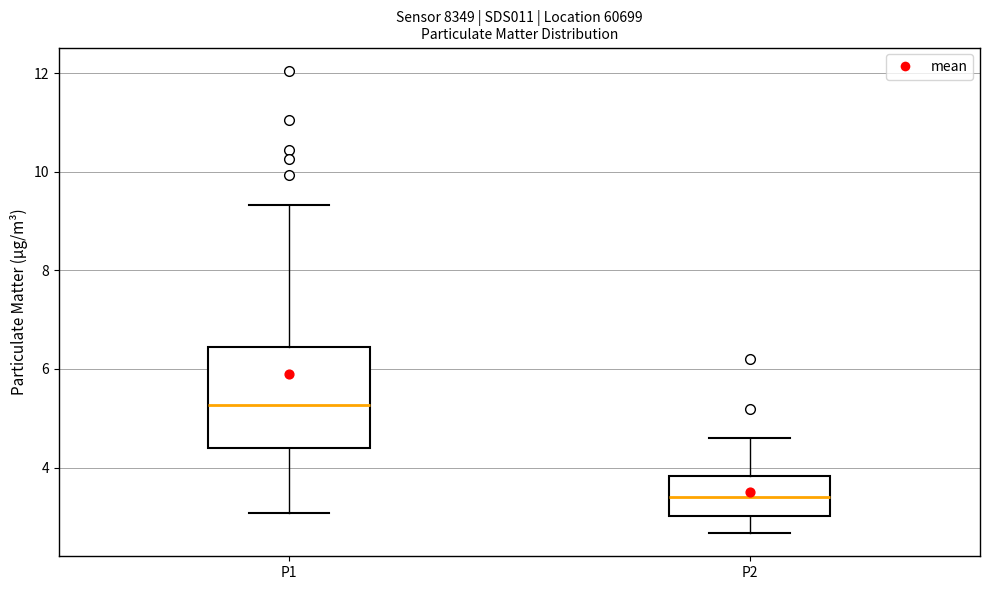

Which box's median line is the highest?

P1